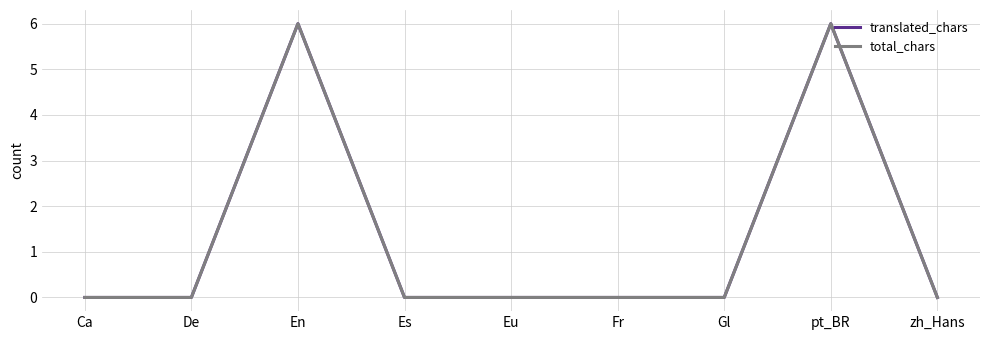

Does the chart display data point markers on the line(s)?

No